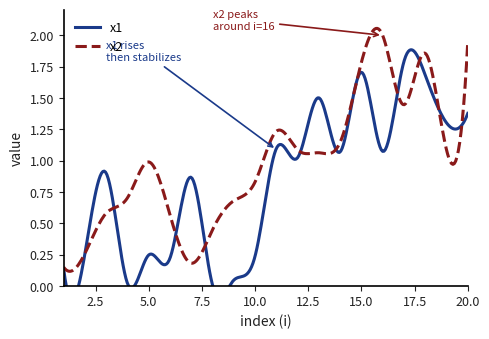

Does the chart have visible grid lines?

No